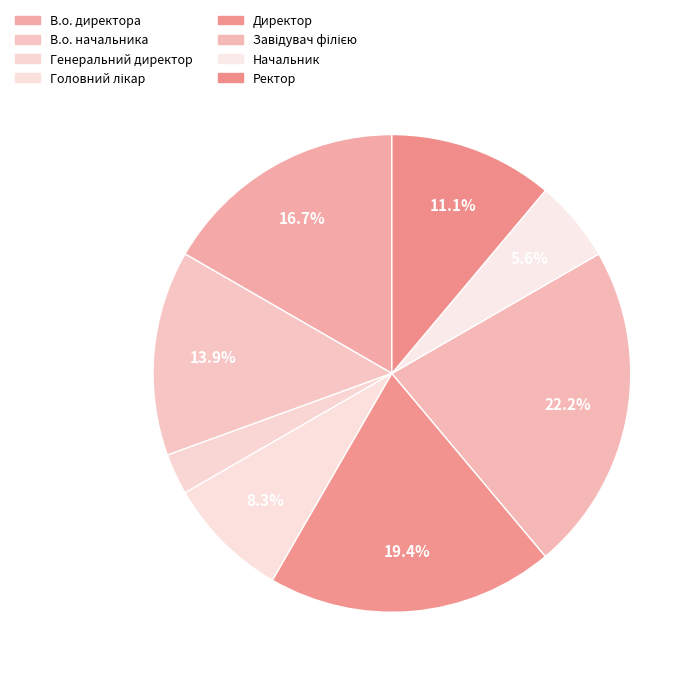

The В.о. директора slice represents 28% of the pie. True or false?

False